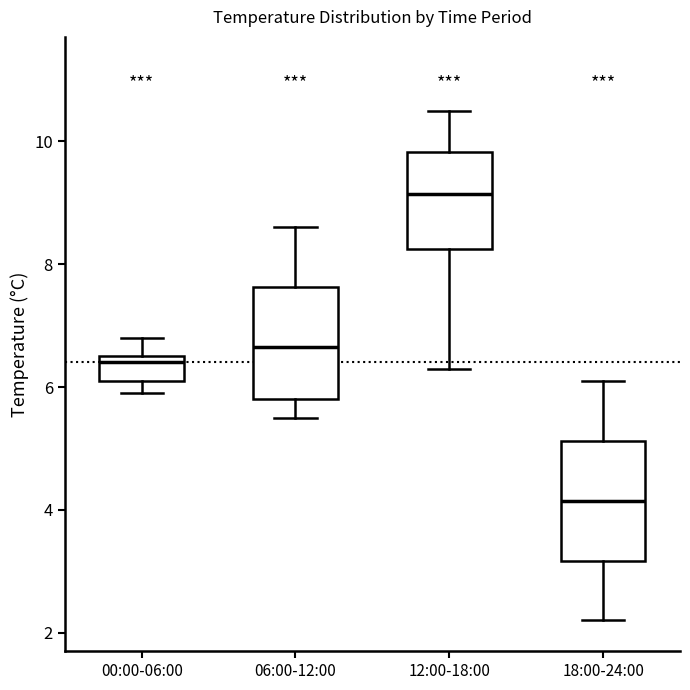

Reading left to right, transcribe this box plot: for each box, give where its median line is, the range the box spans, and where its two whiskers end, as read against the y-axis. The values are not printed on the chart, so give them approximately, as read against the axis.

00:00-06:00: median 6.4, box 6.2 to 6.6, whiskers 6.0 to 6.8
06:00-12:00: median 6.6, box 5.8 to 7.6, whiskers 5.6 to 8.6
12:00-18:00: median 9.2, box 8.2 to 9.8, whiskers 6.4 to 10.6
18:00-24:00: median 4.2, box 3.2 to 5.2, whiskers 2.2 to 6.2